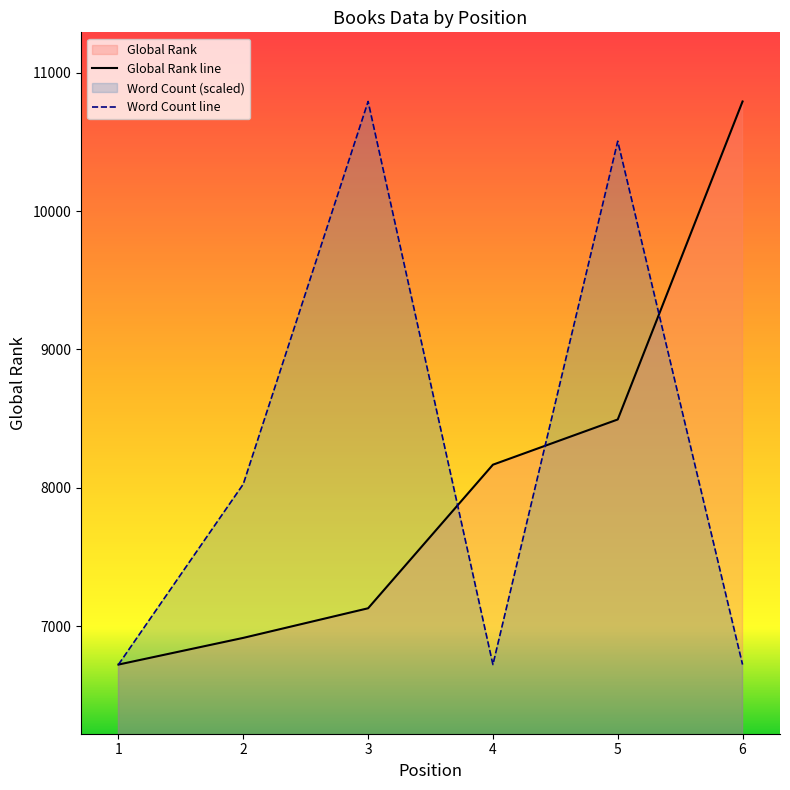

Read the Word Count value at 3.

10793.0